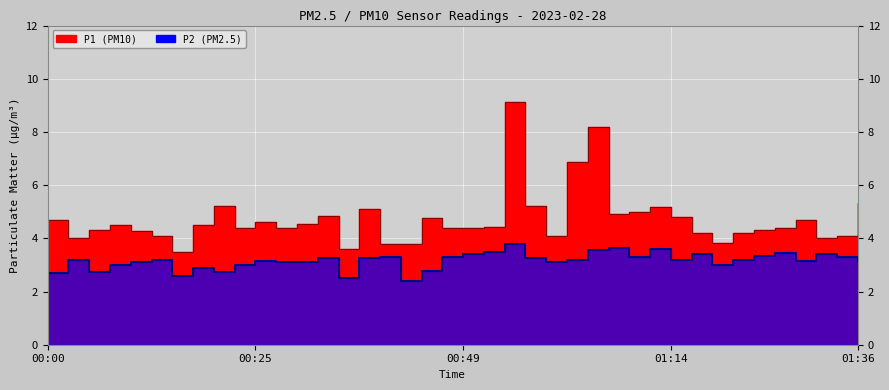

At which category is the sum across all series the highest?

00:54